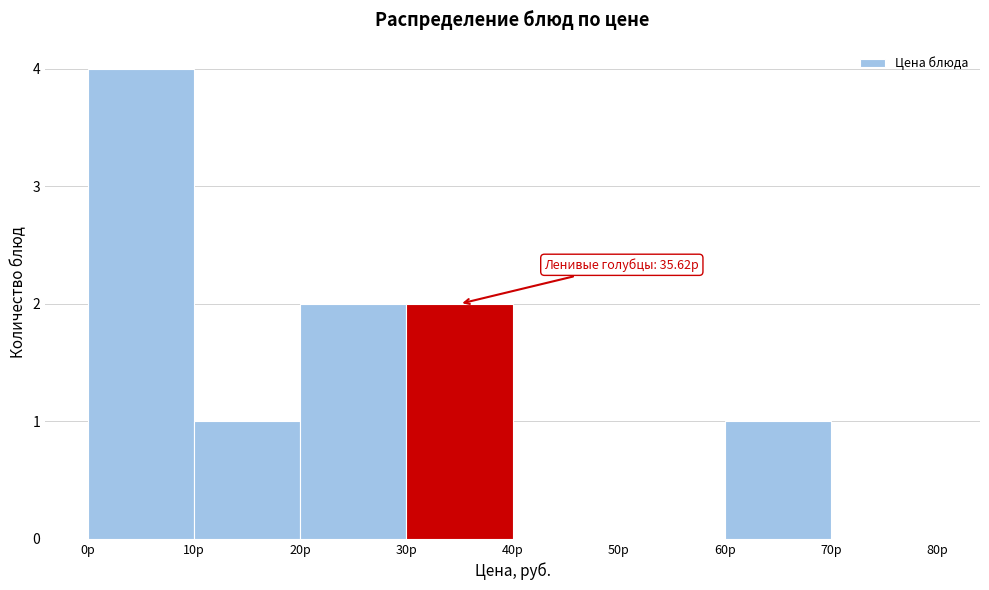

Over which range of the x-axis is the bar tallest?

0 to 10